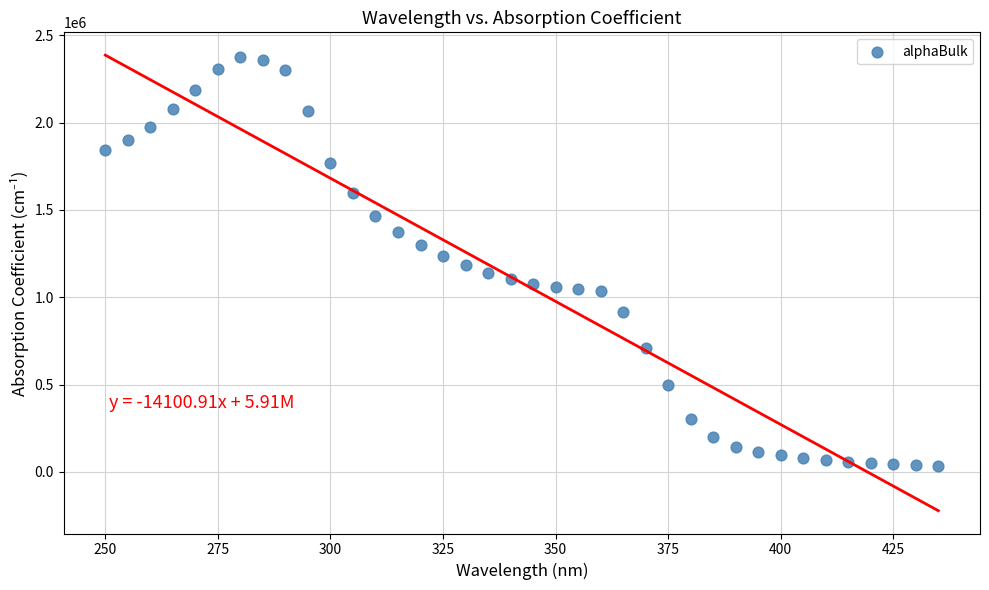

What is the range of Y values (max minus min)?

2341695.0